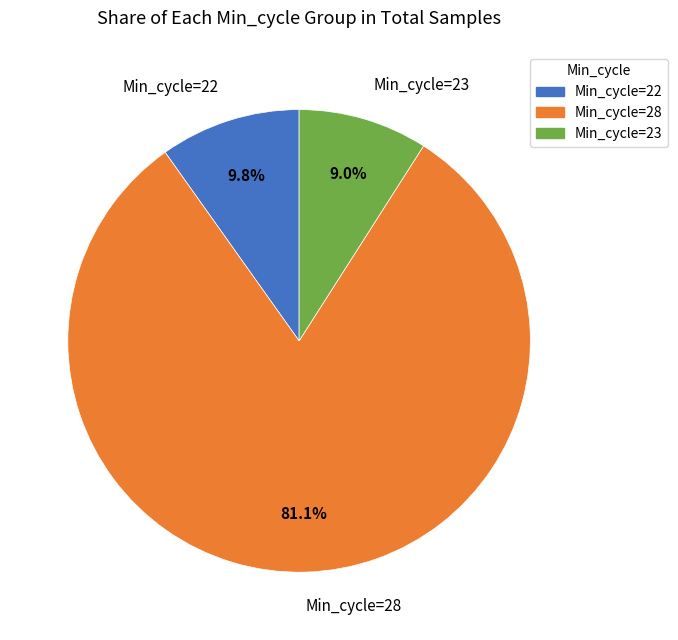

Does any single category account for the majority?

Yes